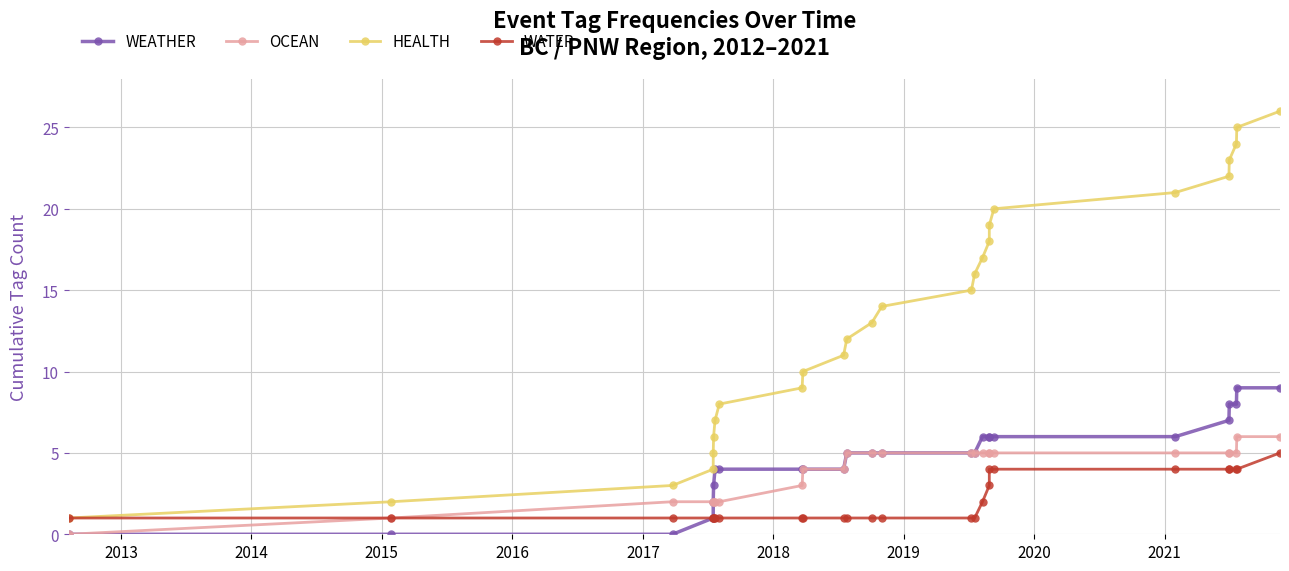

True or false: OCEAN has more than 0 points higher than both neighbors.

False